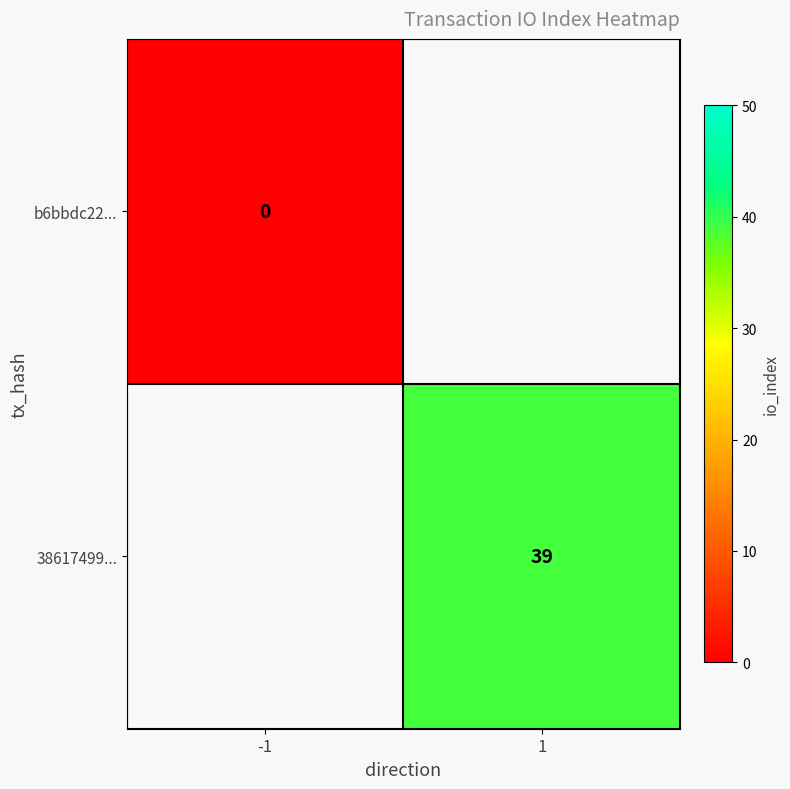

Which label corresponds to the smallest value in the chart?

-1